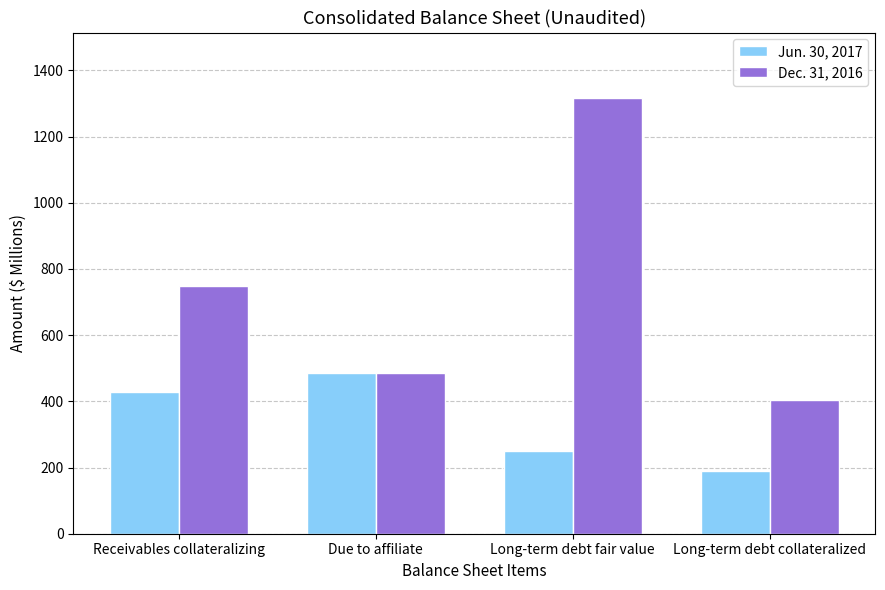

How many bars are there in each group?

2